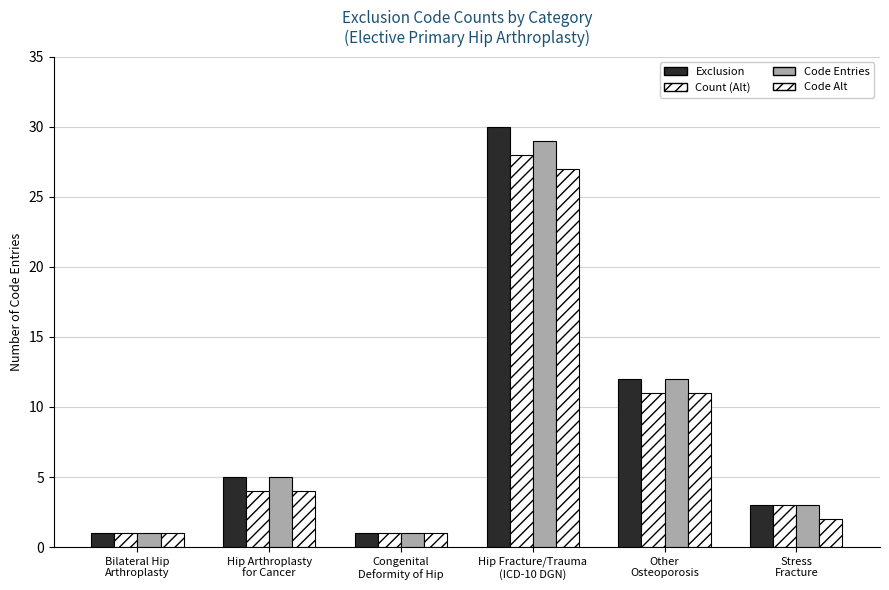

Rank the series at Bilateral Hip
Arthroplasty from lowest to highest value.

Exclusion, Count (Alt), Code Entries, Code Alt